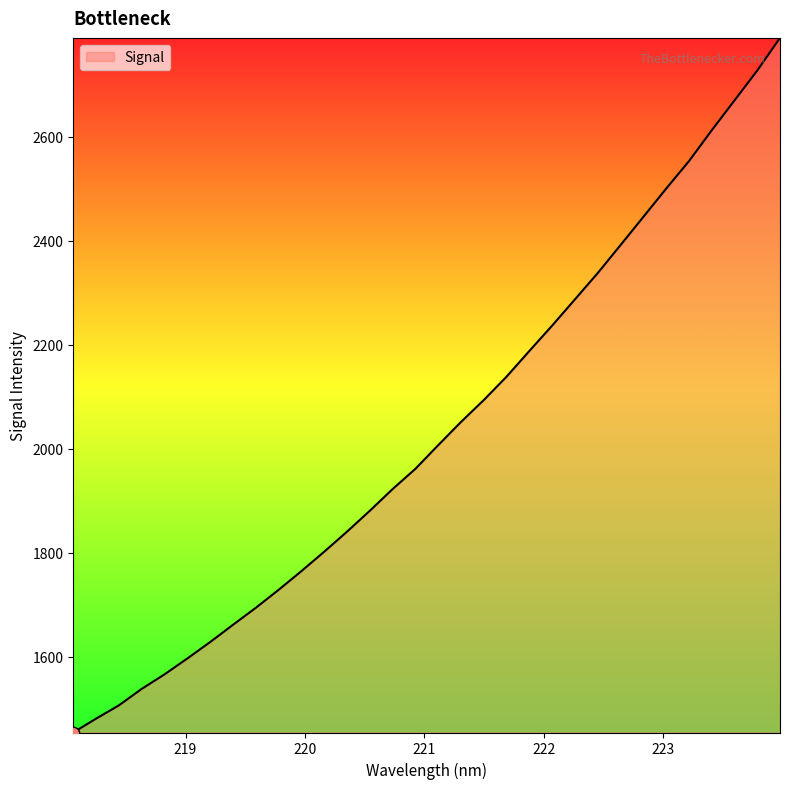

What is the smallest value displayed?

1454.6